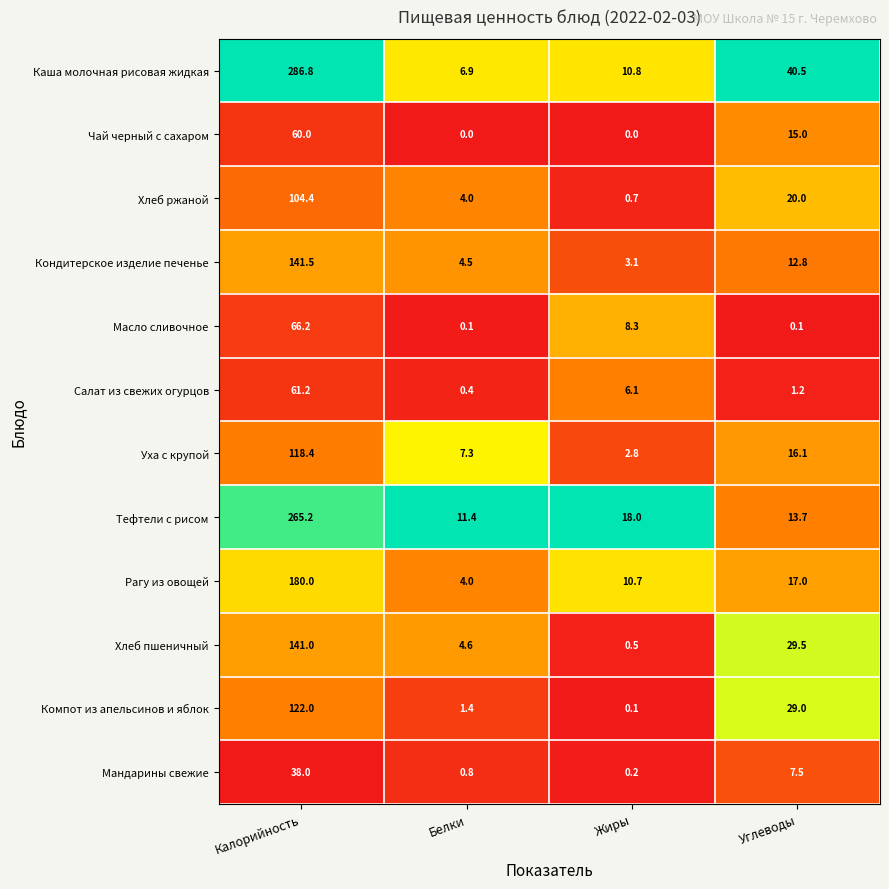

True or false: Тефтели с рисом has a value of 13.7 at Углеводы.

True